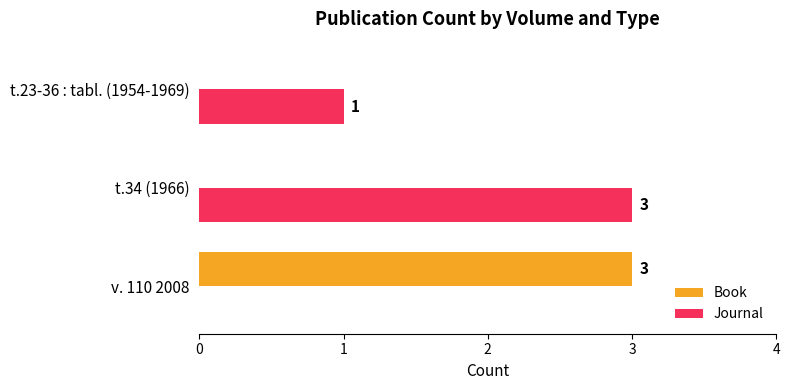

What is the sum of all Book values?

3